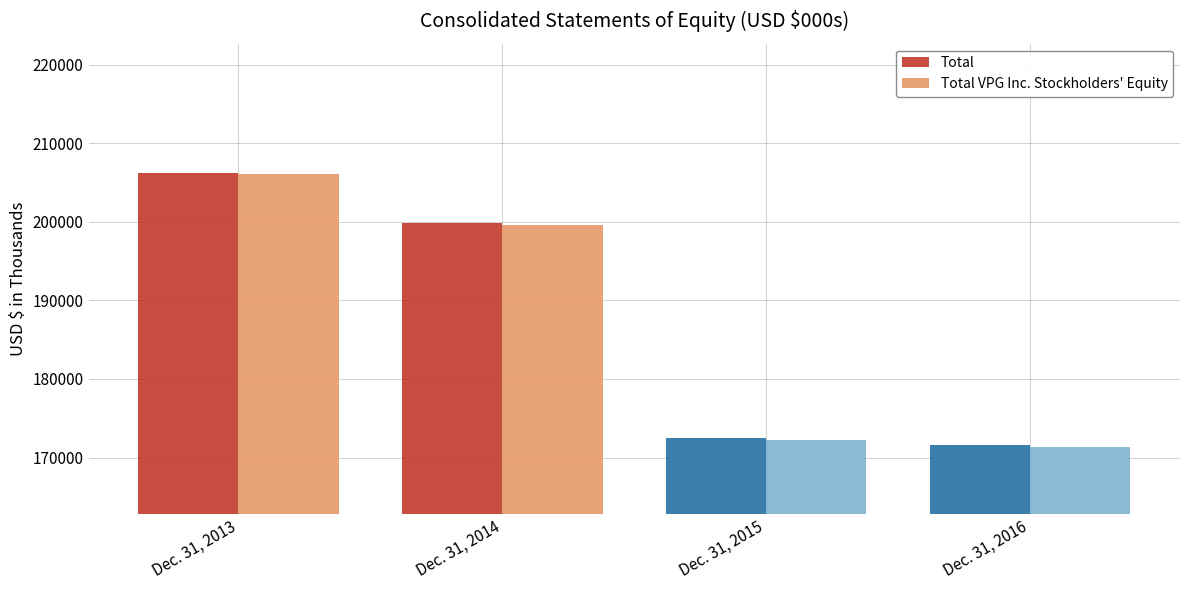

True or false: Total VPG Inc. Stockholders' Equity has a value of 206046 at Dec. 31, 2013.

True